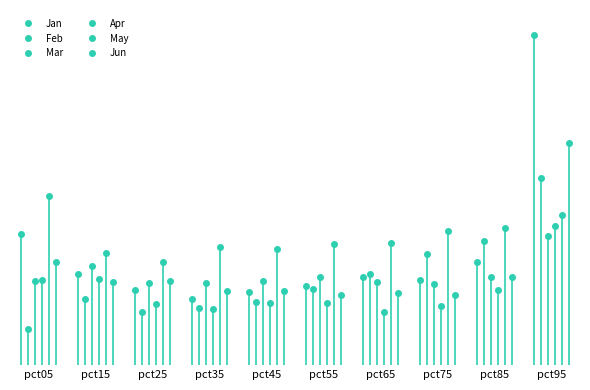

Reading right to left, extract all data points from this chart.

Jan: 1.7	0.5	0.4	0.4	0.4	0.4	0.3	0.4	0.5	0.7
Feb: 0.9	0.6	0.6	0.5	0.4	0.3	0.3	0.3	0.3	0.2
Mar: 0.7	0.4	0.4	0.4	0.4	0.4	0.4	0.4	0.5	0.4
Apr: 0.7	0.4	0.3	0.3	0.3	0.3	0.3	0.3	0.4	0.4
May: 0.8	0.7	0.7	0.6	0.6	0.6	0.6	0.5	0.6	0.9
Jun: 1.1	0.4	0.4	0.4	0.4	0.4	0.4	0.4	0.4	0.5